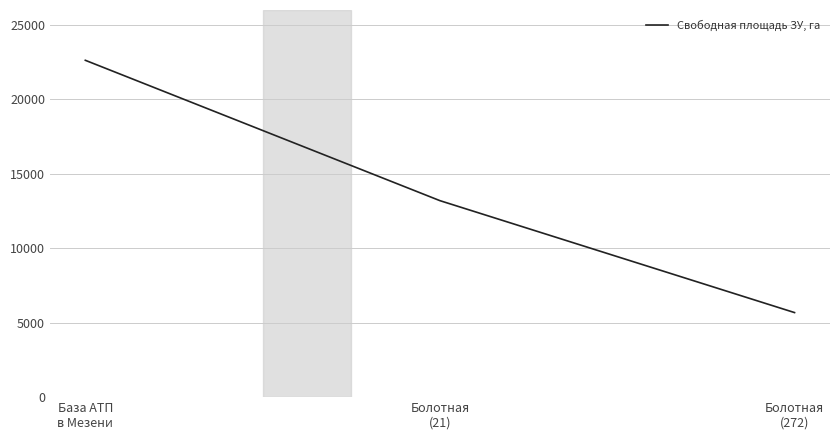

Does the chart display data point markers on the line(s)?

No